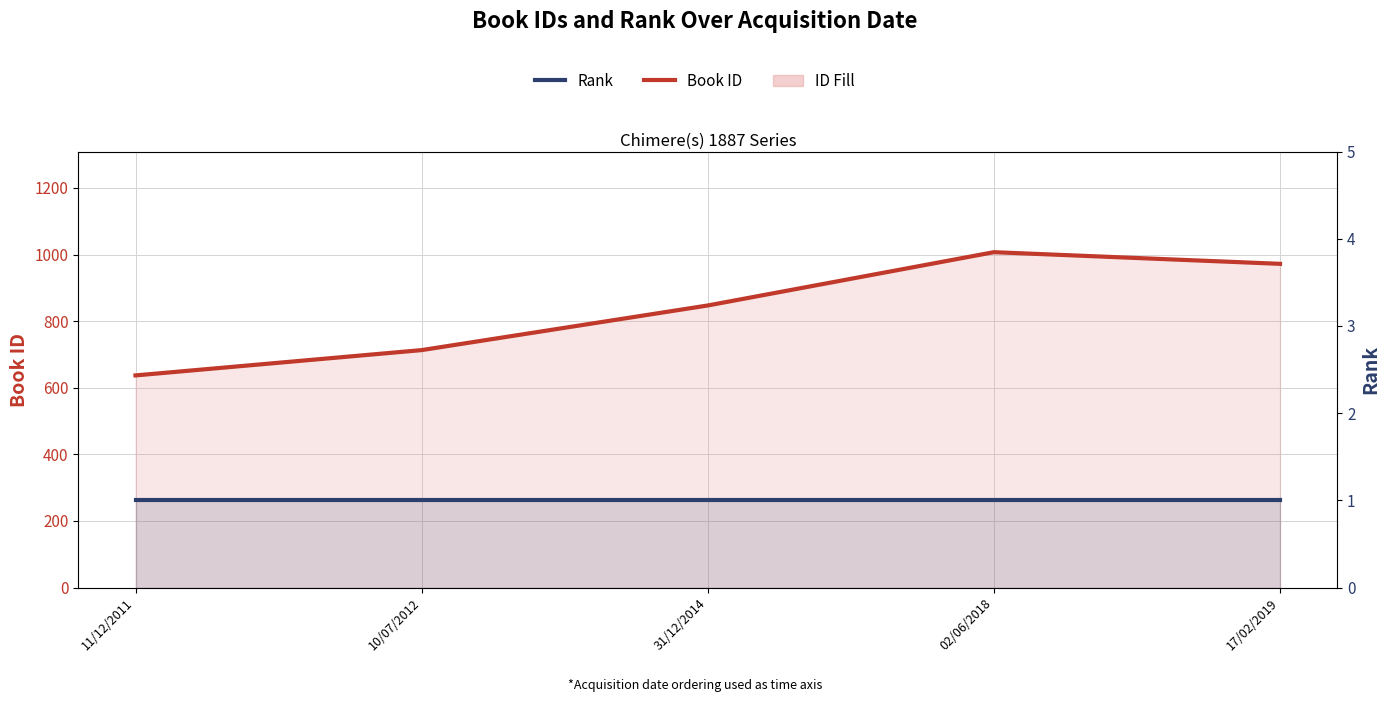

Does the chart have visible grid lines?

Yes